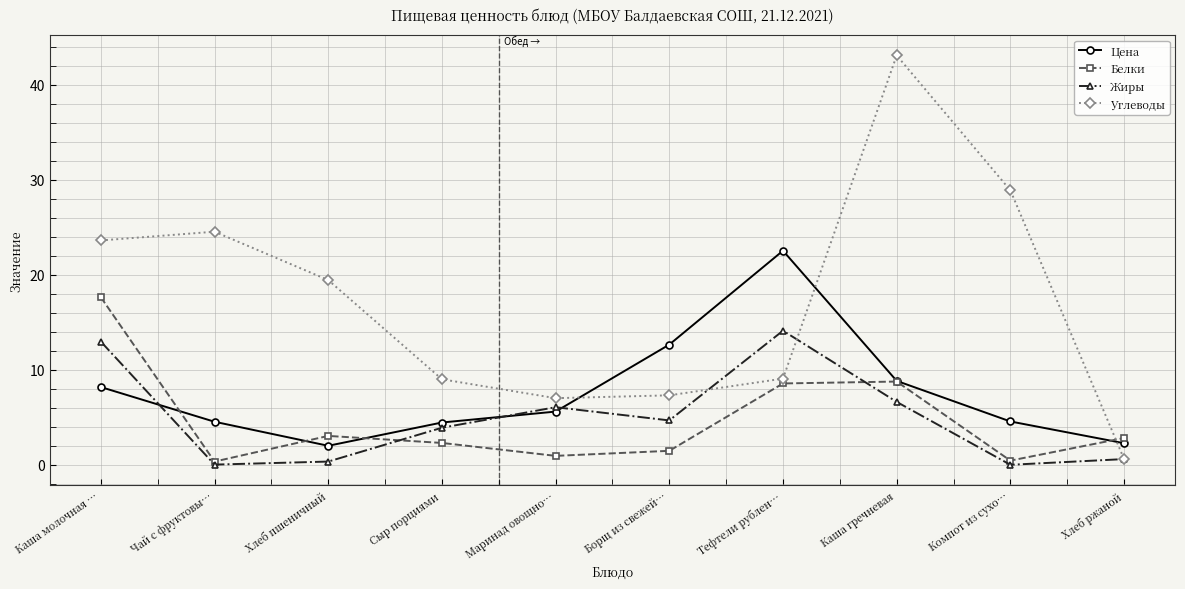

What are all the series names shown in the legend?

Цена, Белки, Жиры, Углеводы